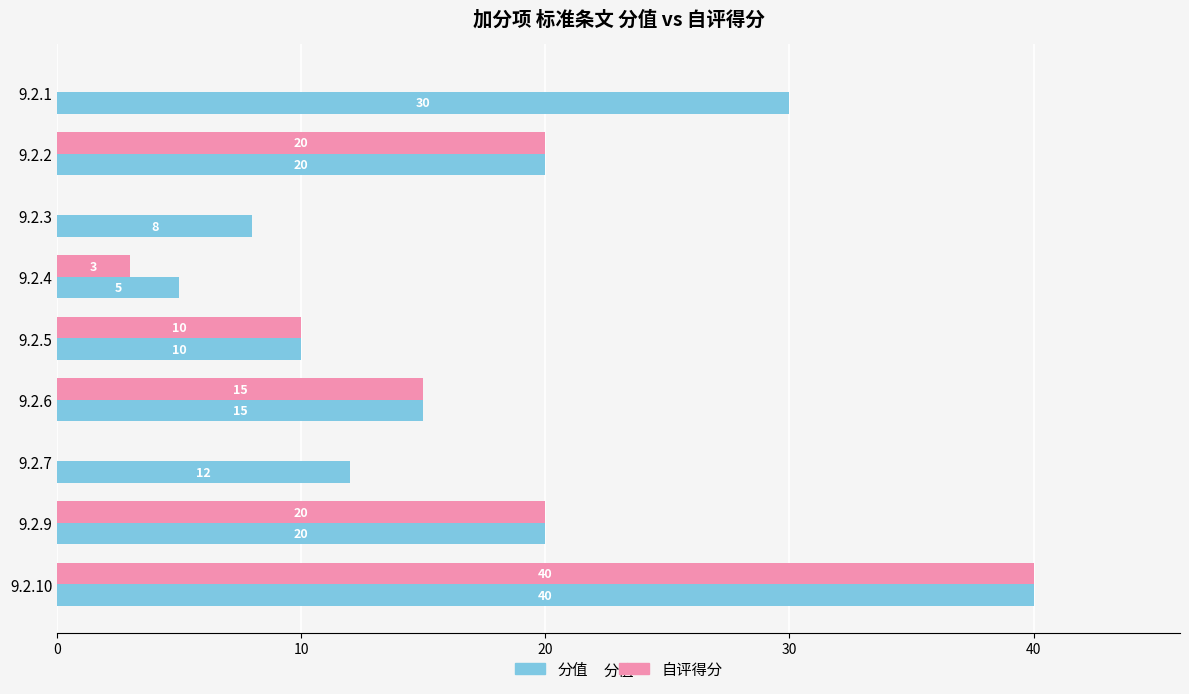

The 分值 series shows 5 at 9.2.4. True or false?

True